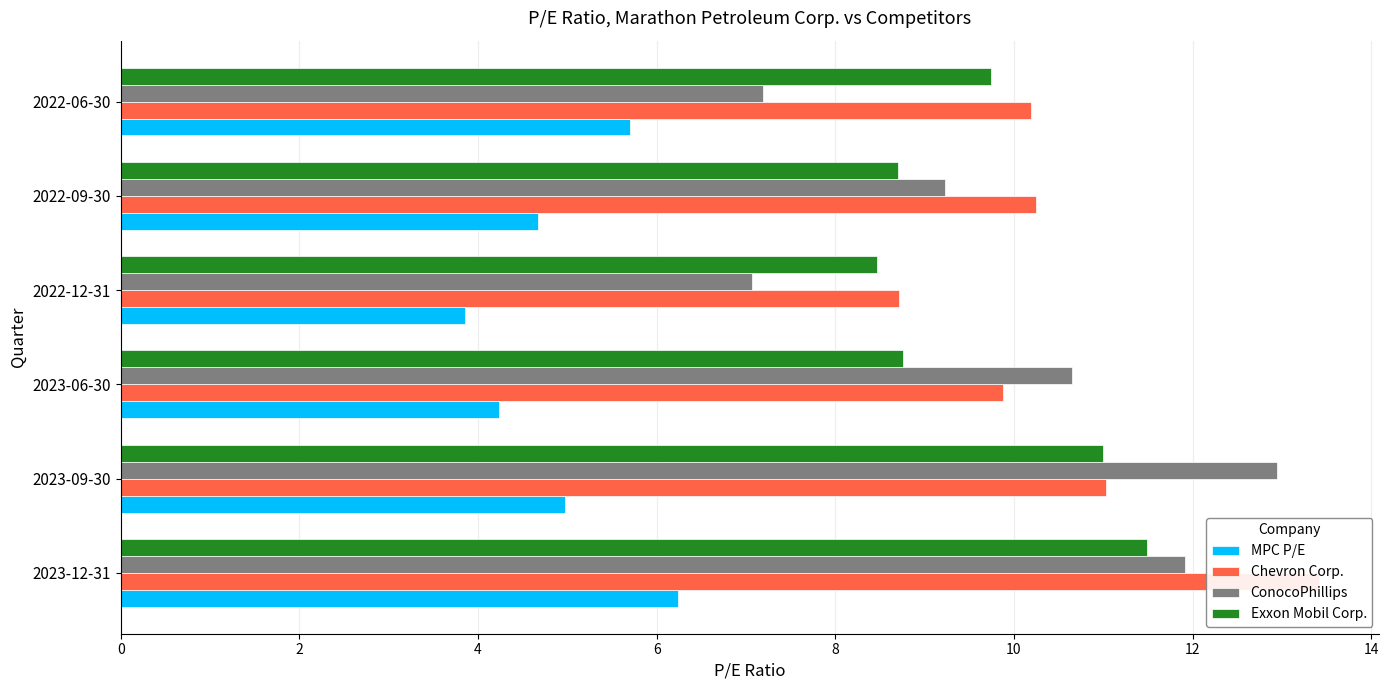

How many categories are shown in the chart?

6